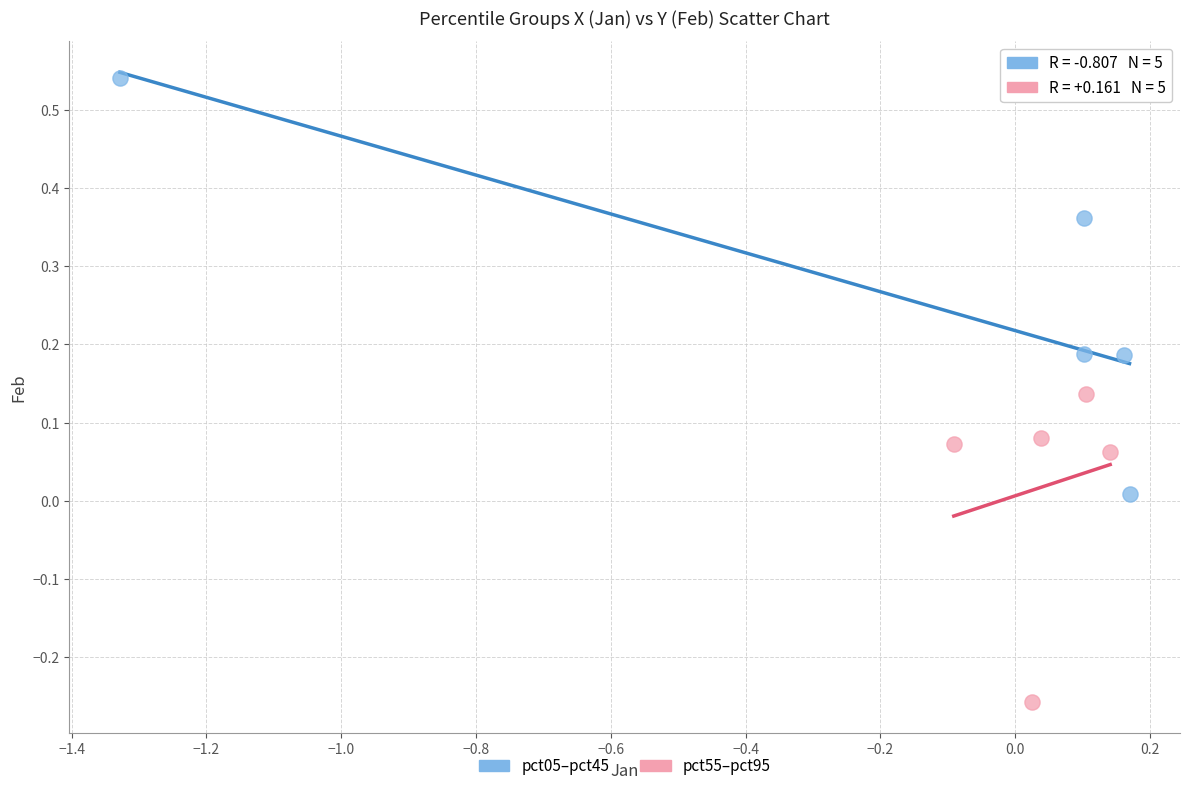

Which series has the largest Y range (max minus min)?

pct05–pct45